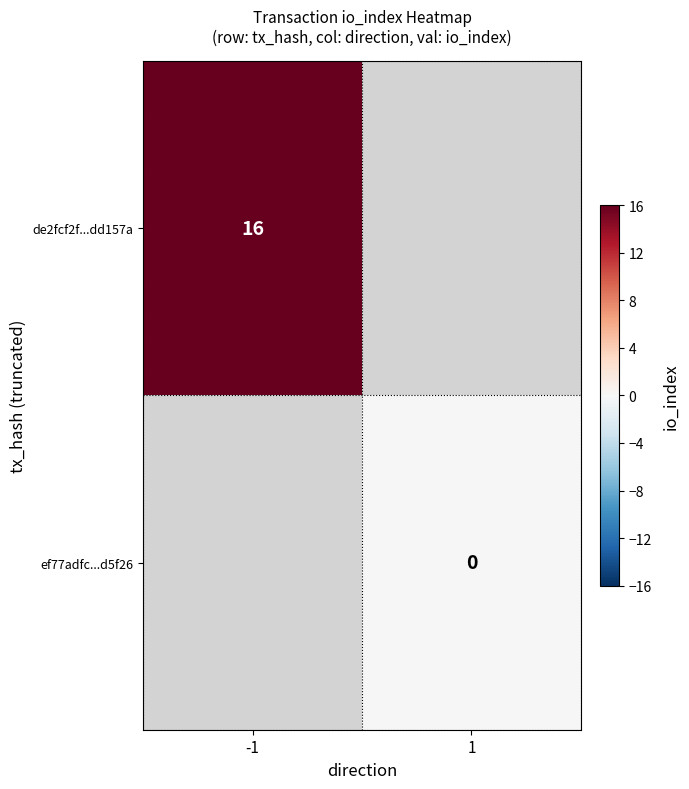

Is it true that de2fcf2f...dd157a equals 26 at -1?

False